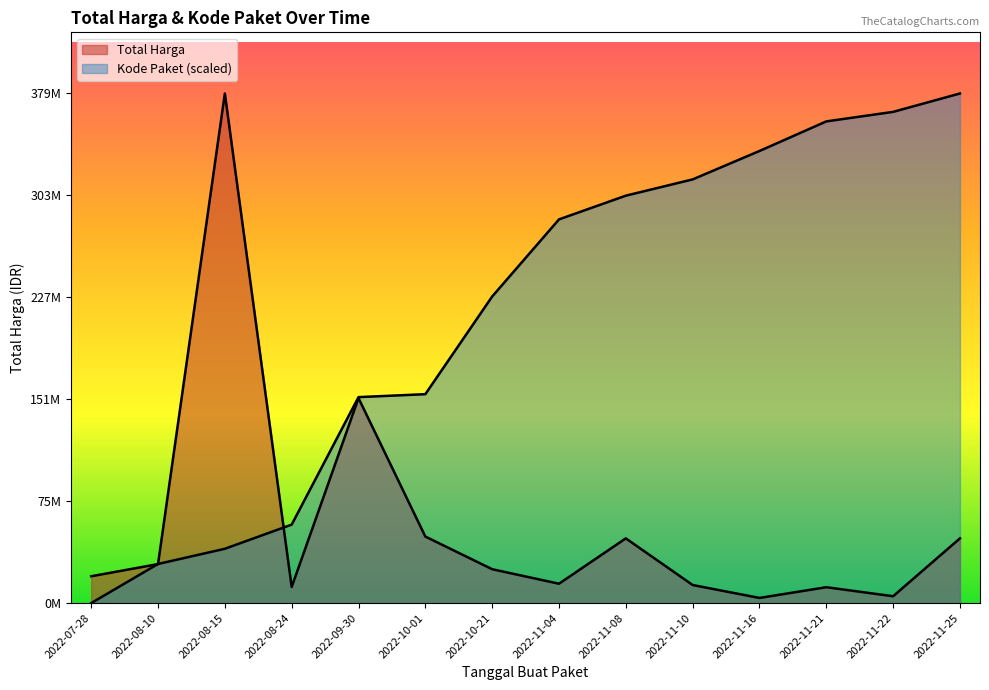

What are all the series names shown in the legend?

Total Harga, Kode Paket